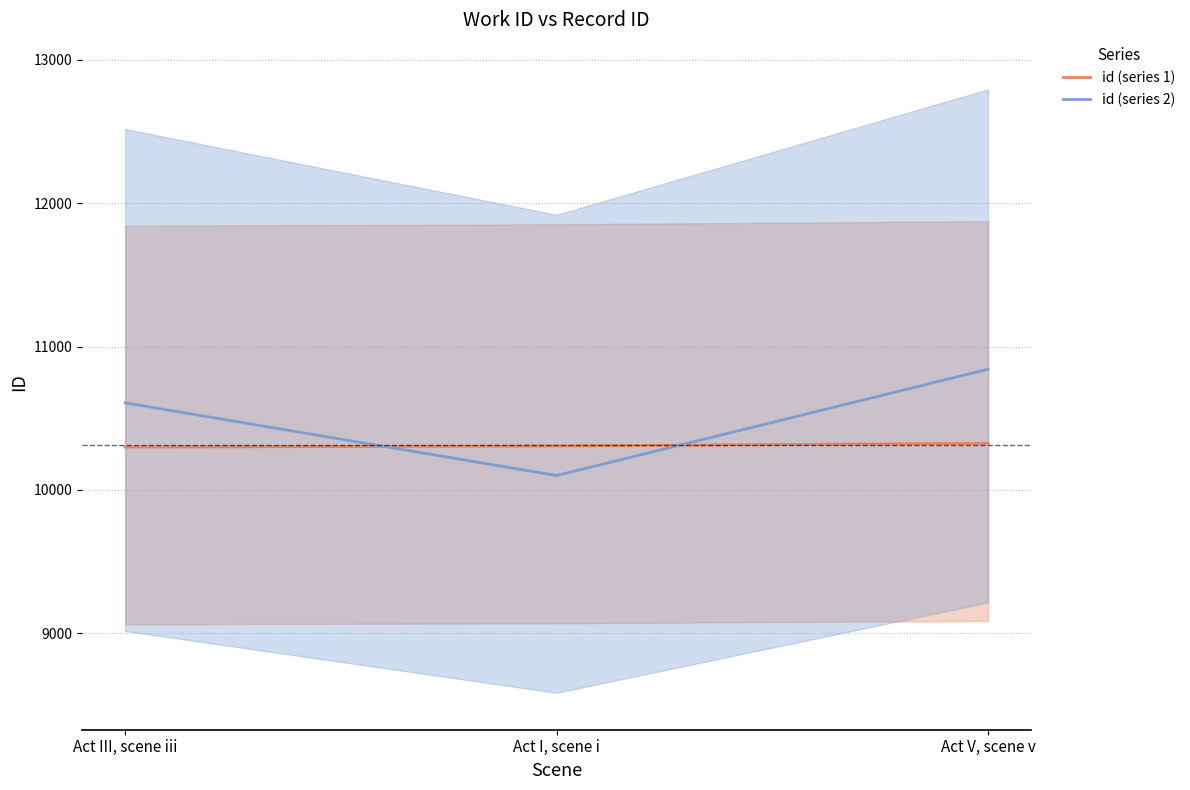

What is the lowest value of the id (series 1) series?

10299.0